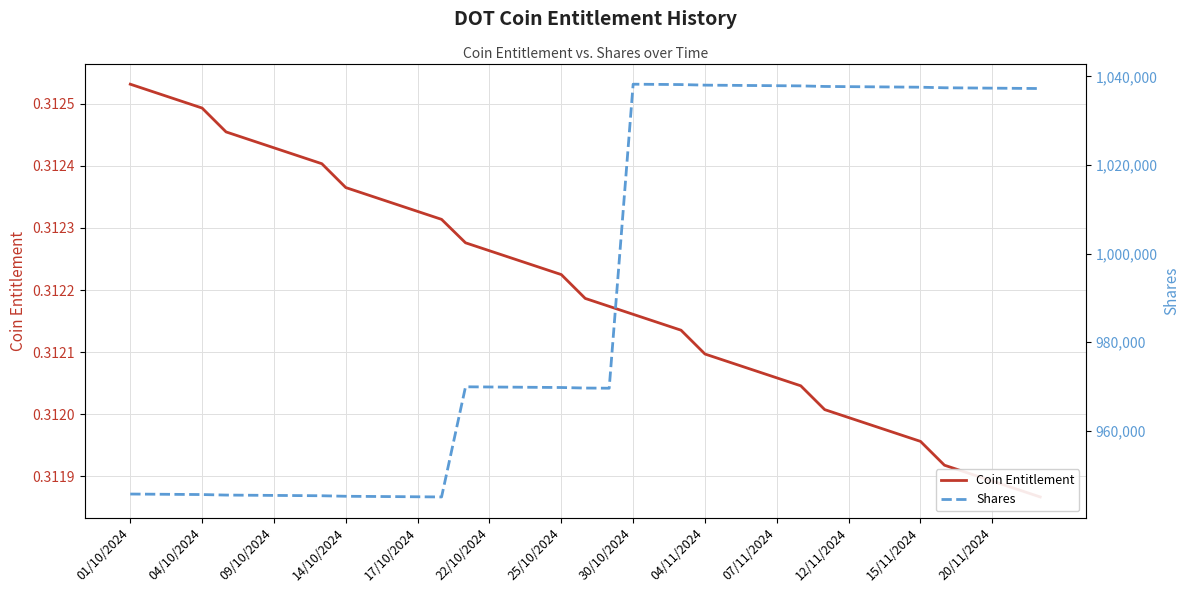

Reading right to left, extract all data points from this chart.

Coin Entitlement: 0.3	0.3	0.3	0.3	0.3	0.3	0.3	0.3	0.3	0.3	0.3	0.3	0.3	0.3	0.3	0.3	0.3	0.3	0.3	0.3	0.3	0.3	0.3	0.3	0.3	0.3	0.3	0.3	0.3	0.3	0.3	0.3	0.3	0.3	0.3	0.3	0.3	0.3	0.3
Shares: 1037268.8	1037311.4	1037353.9	1037396.4	1037438.9	1037566.5	1037609.0	1037651.5	1037694.1	1037736.6	1037864.2	1037906.7	1037949.3	1037991.8	1038034.3	1038162.0	1038204.5	1038247.1	969611.4	969651.2	969770.4	969810.1	969849.9	969889.6	969929.4	945061.5	945100.2	945139.0	945177.7	945216.4	945332.7	945371.4	945410.2	945448.9	945487.7	945603.9	945642.7	945681.4	945720.2